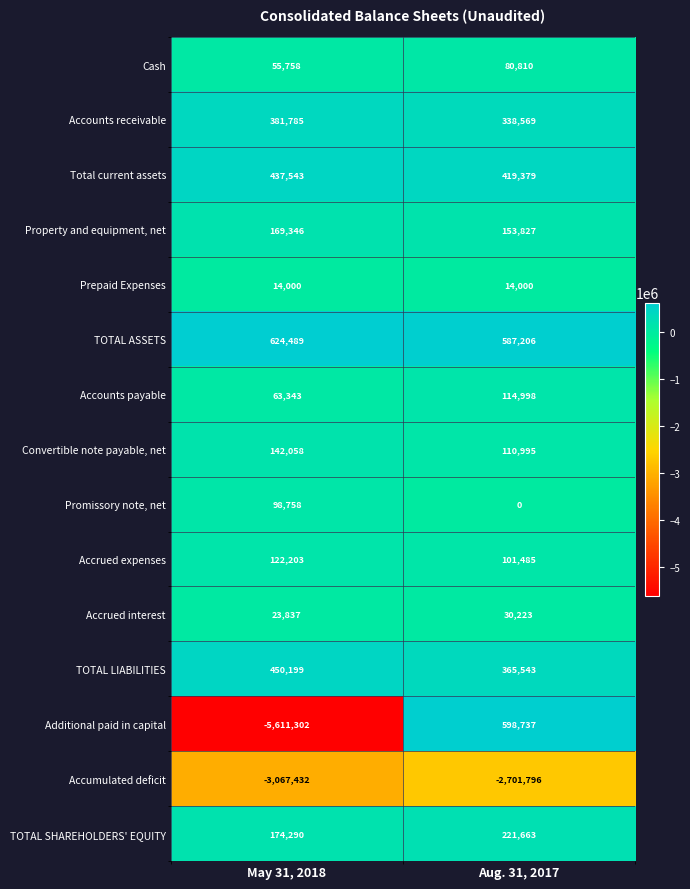

What value does the Accrued expenses series have at Aug. 31, 2017, to the nearest 50?

101500